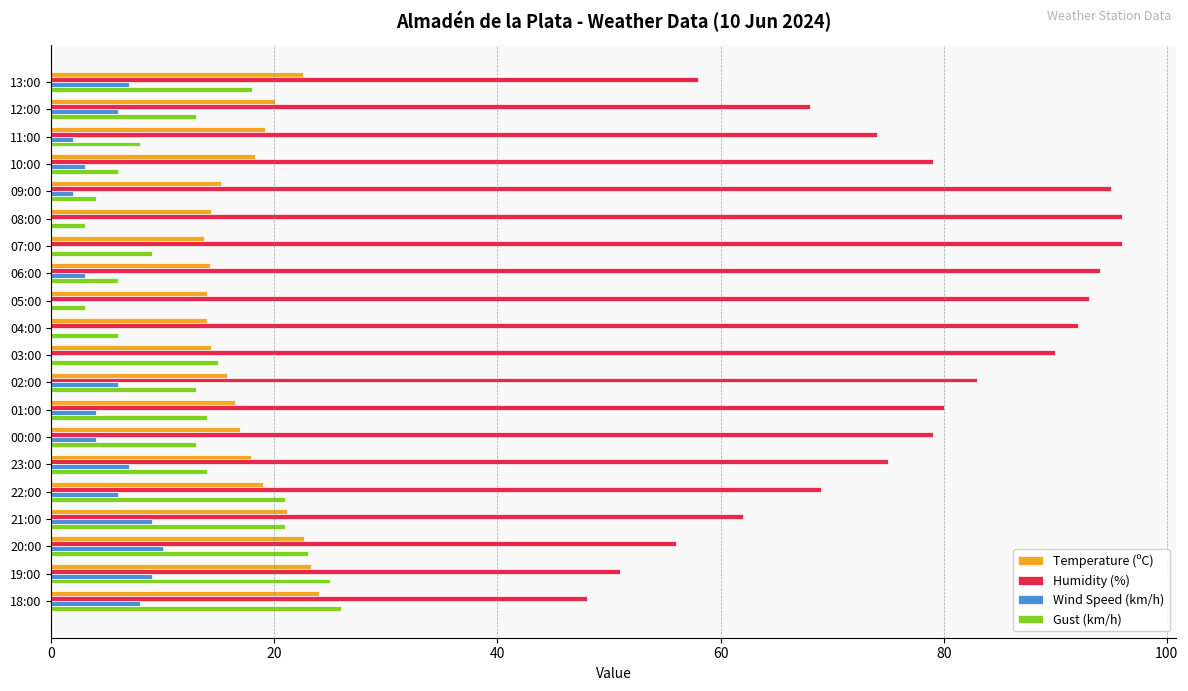

What is the highest value of the Temperature (ºC) series?

24.0